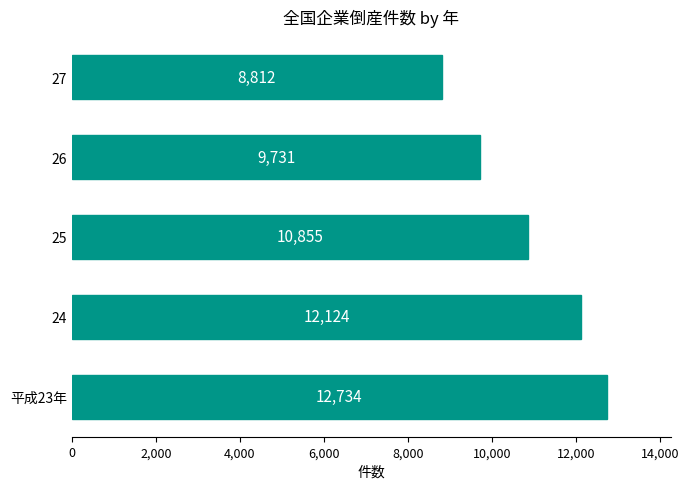

How many values are between 9731 and 12124?

3